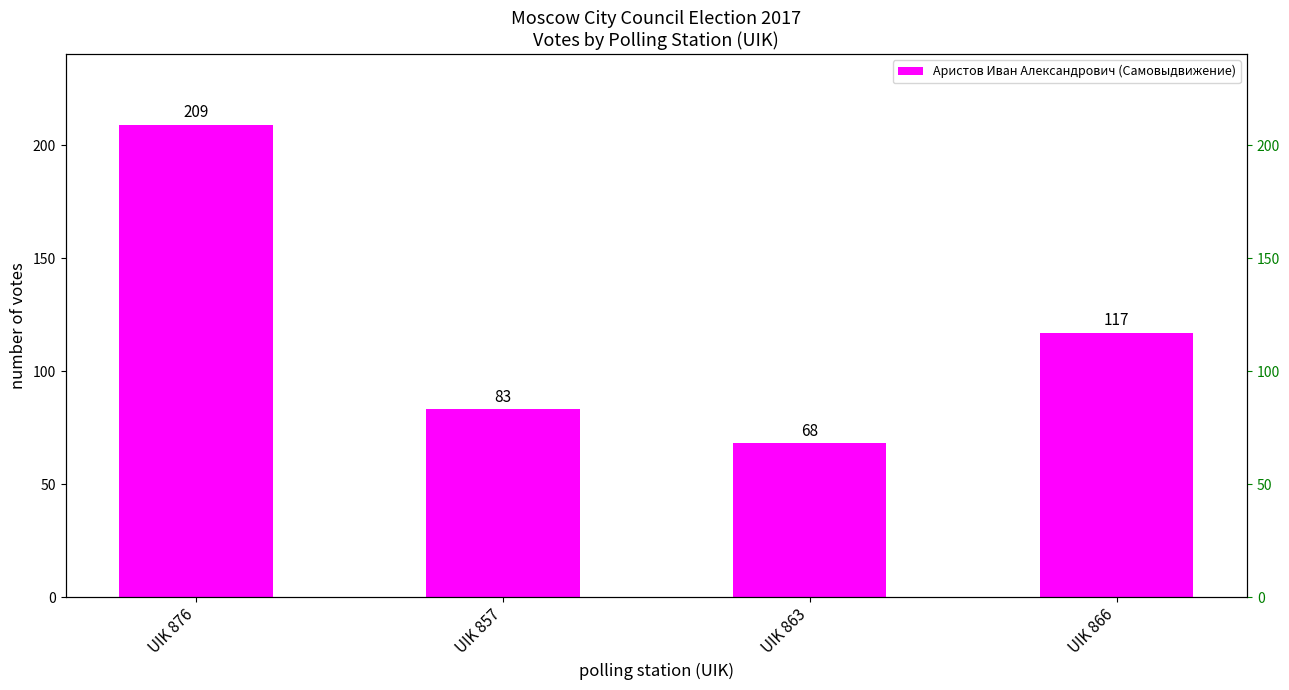

Count the number of values greater than 117.

1